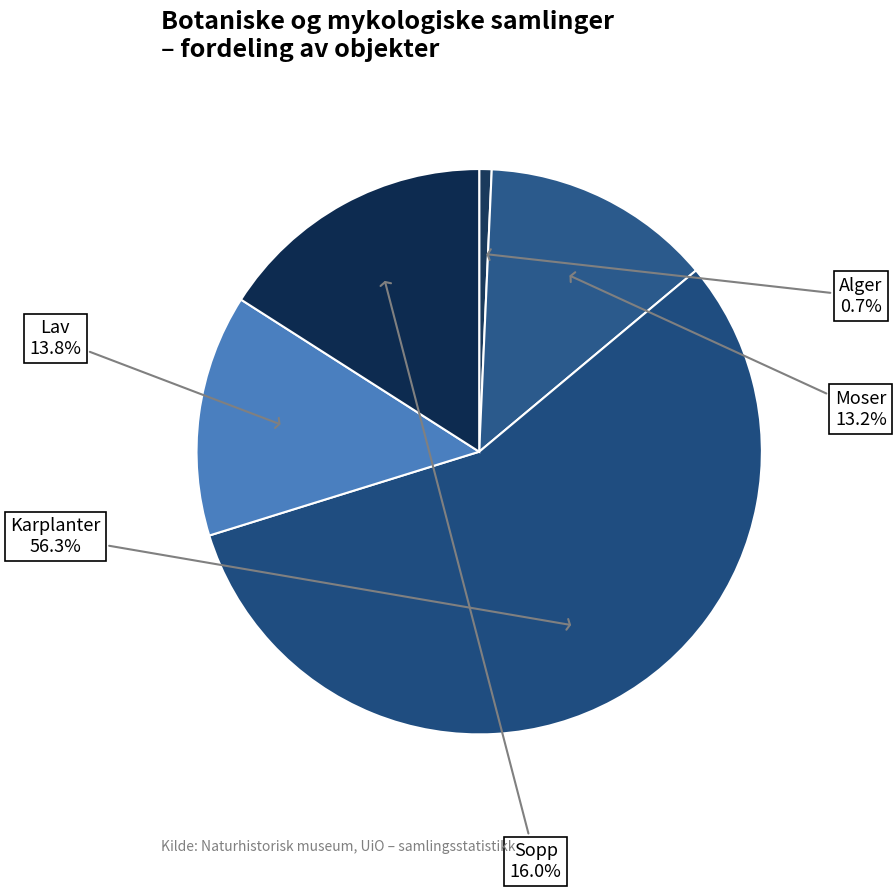

How many segments does this pie chart have?

5